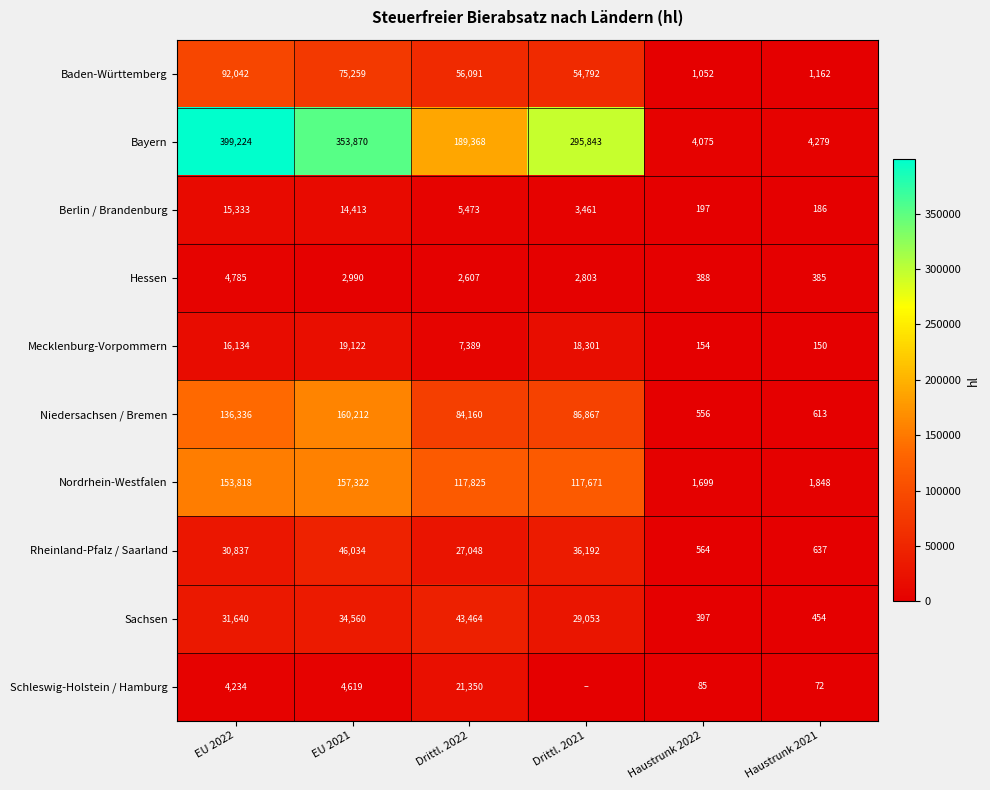

Which series changed the most between EU 2022 and Haustrunk 2022?

Bayern